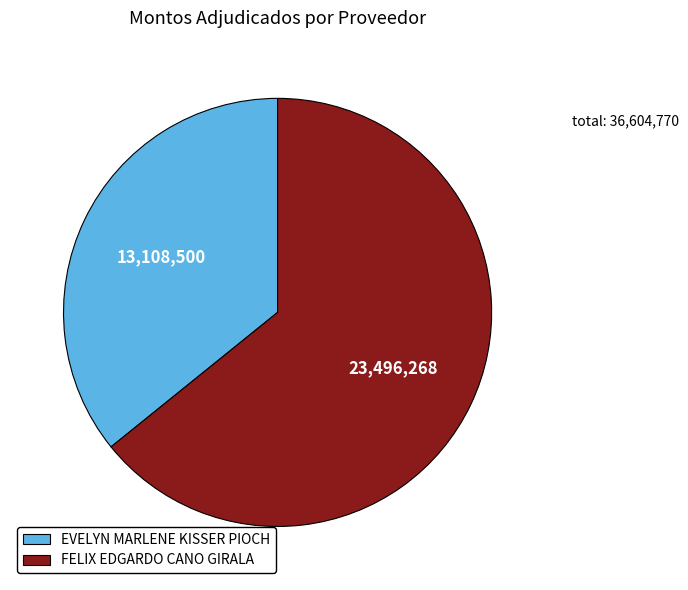

How many segments does this pie chart have?

2